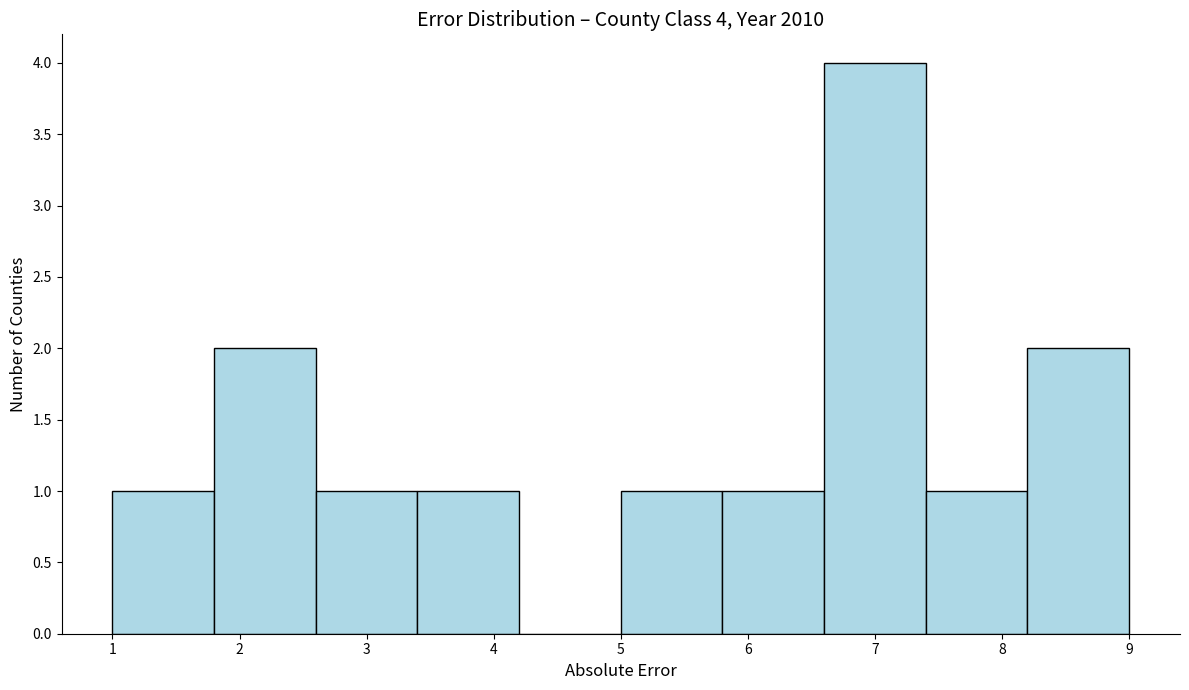

Which range on the x-axis has the tallest bar?

6.6 to 7.4